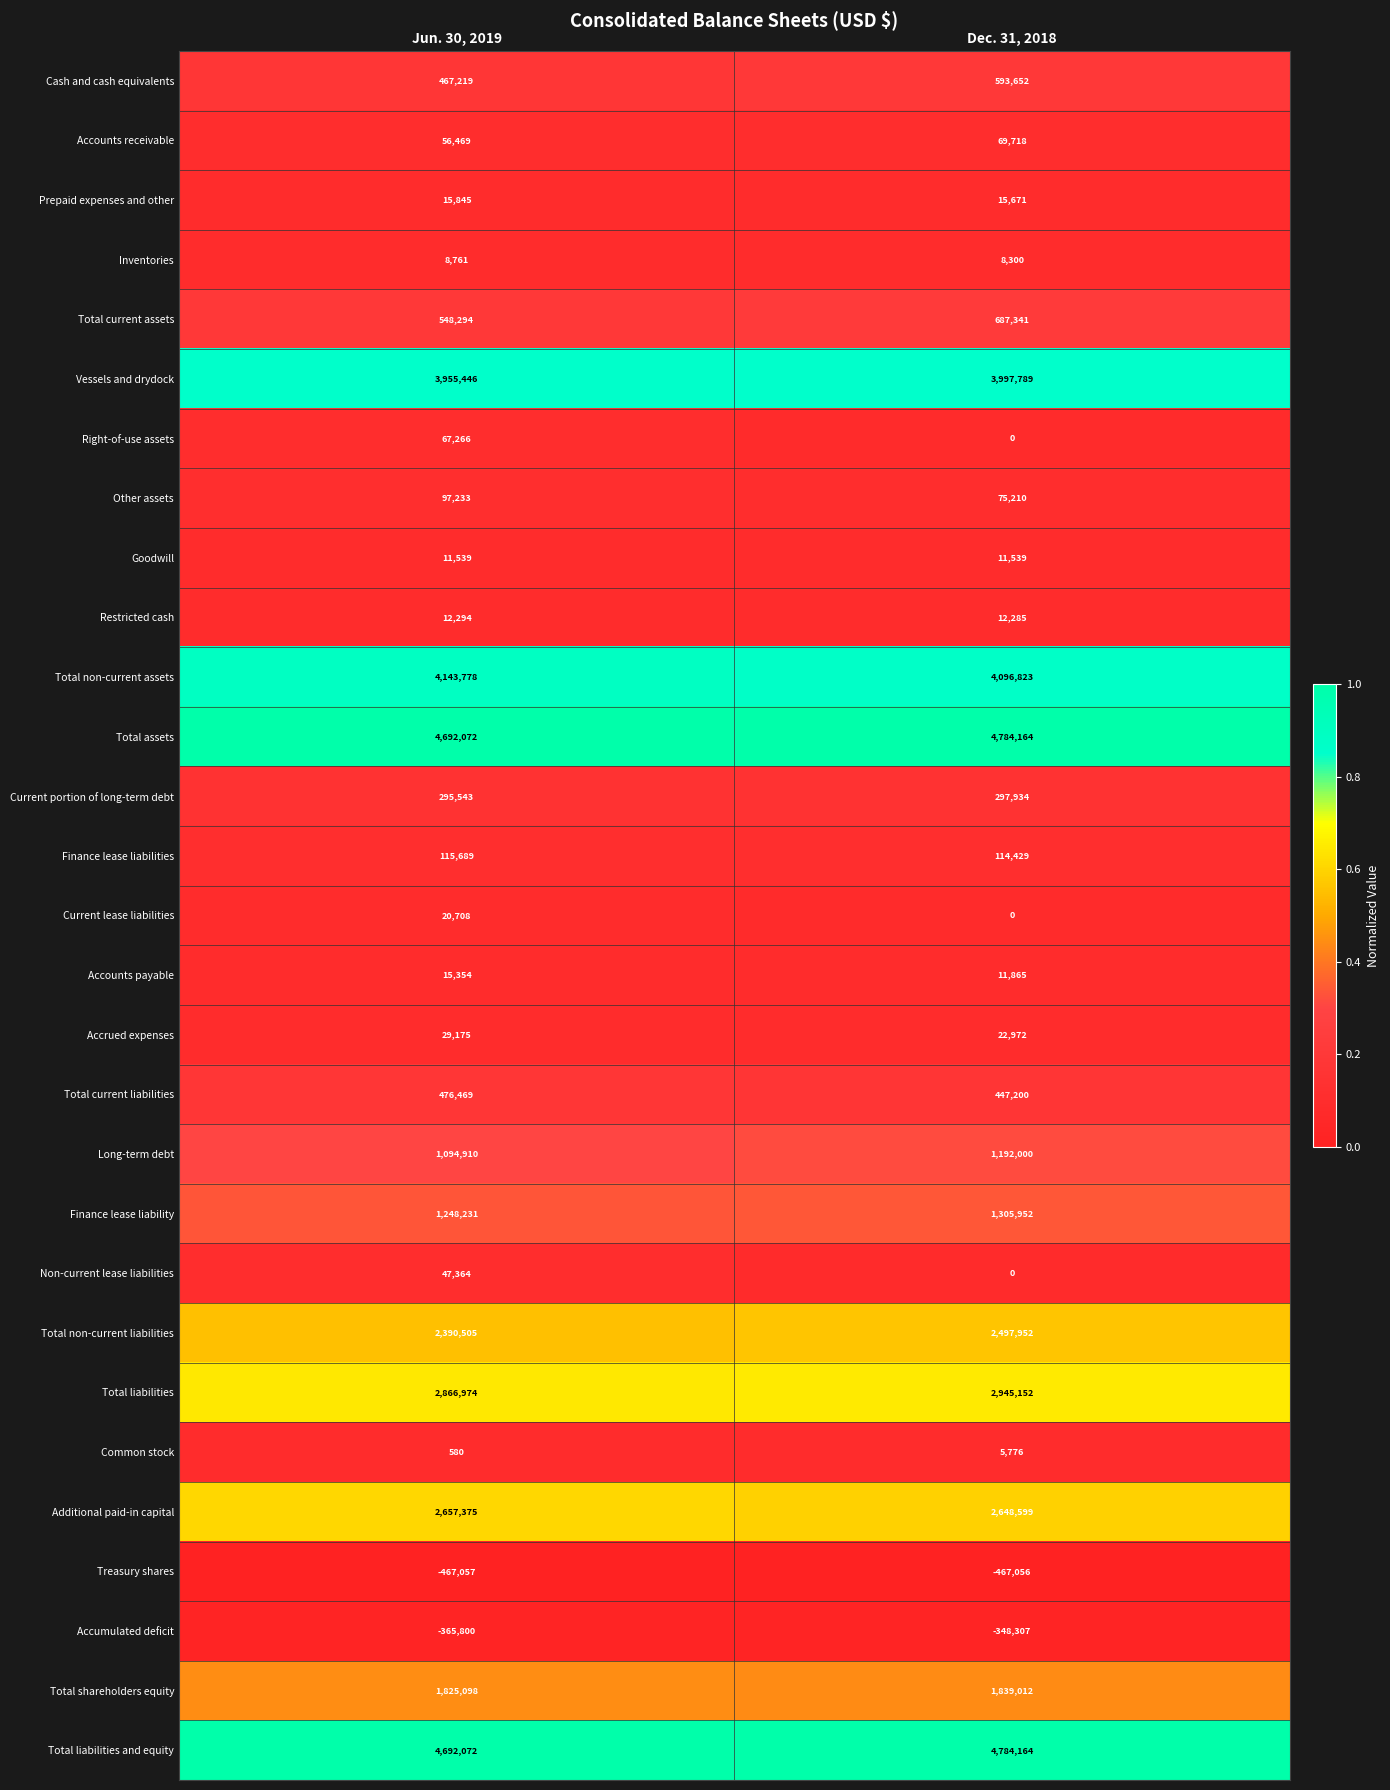

What is the difference between the maximum and minimum values in the Total current liabilities series?

29269